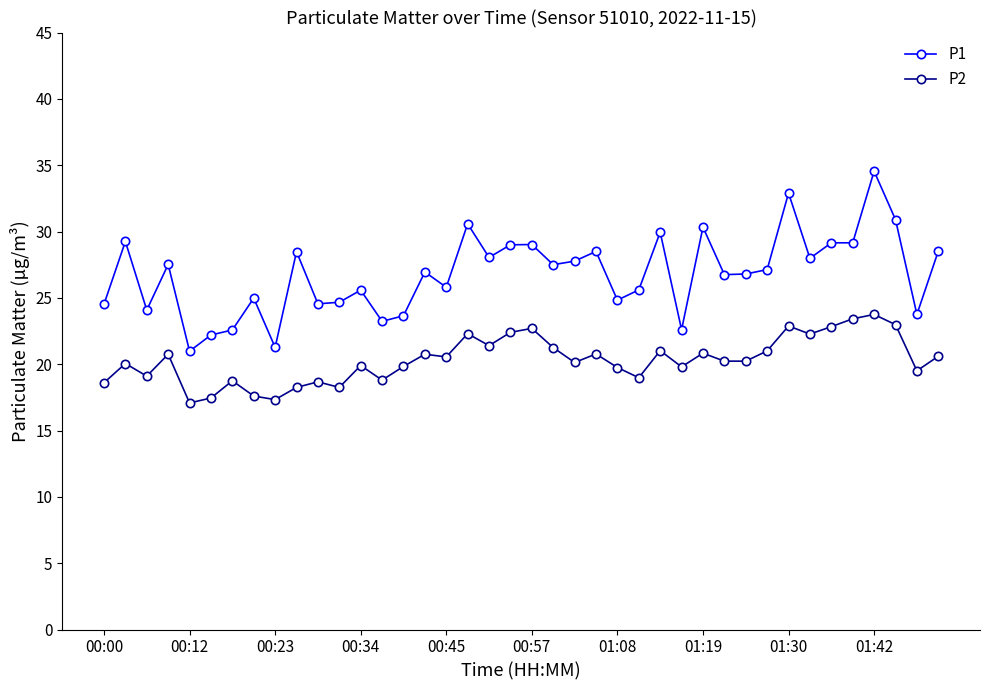

True or false: P2 and P1 intersect in this chart.

False